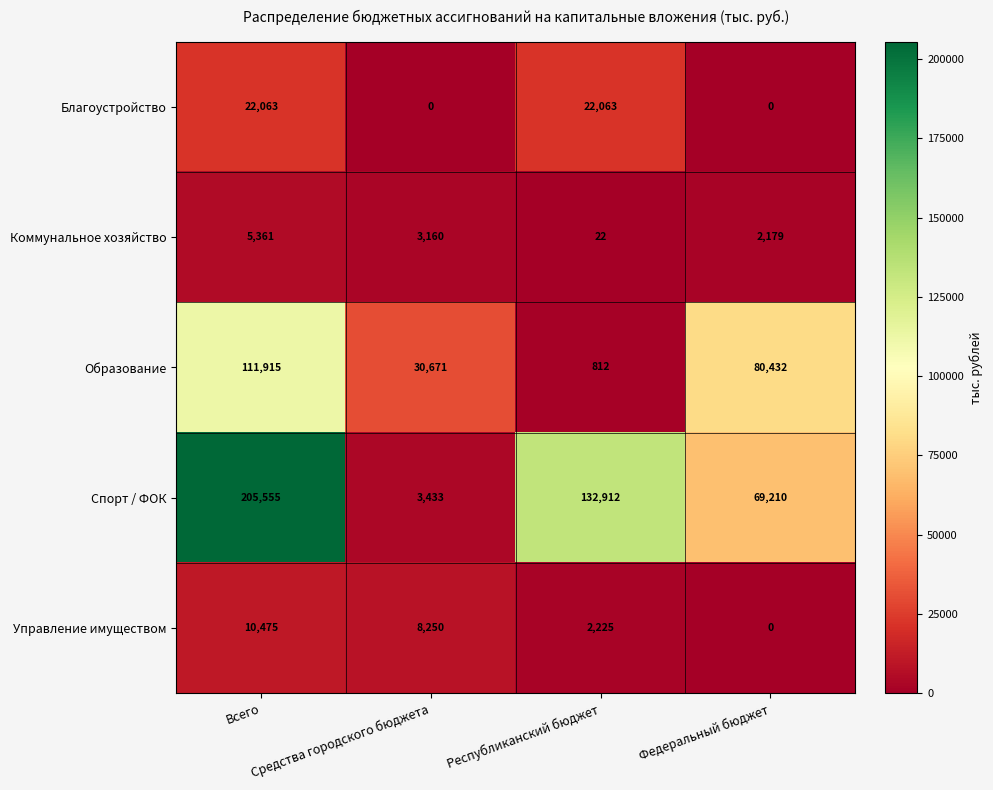

How many distinct data groups are displayed?

5